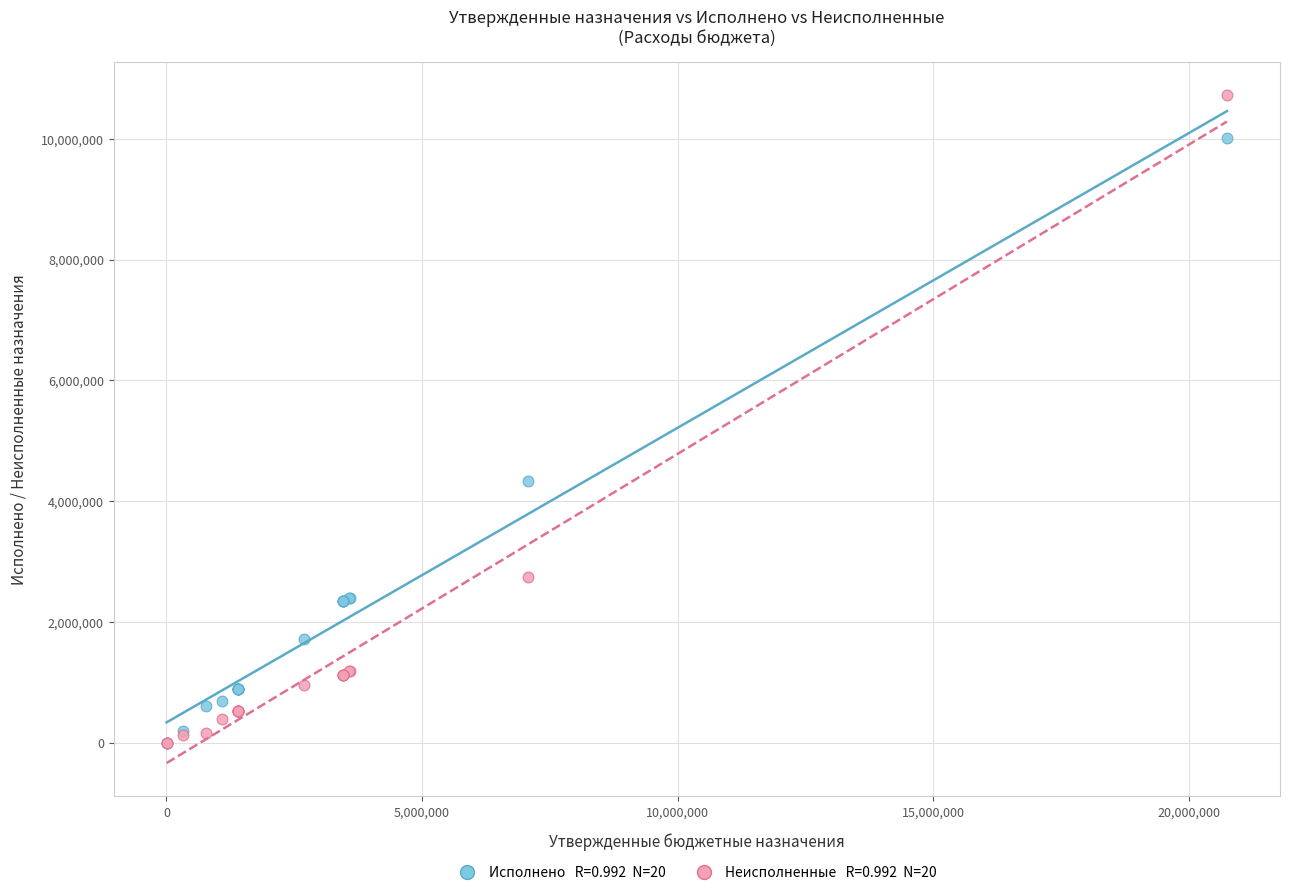

Across all series, what Y value is closest to 5361818?

4331314.6